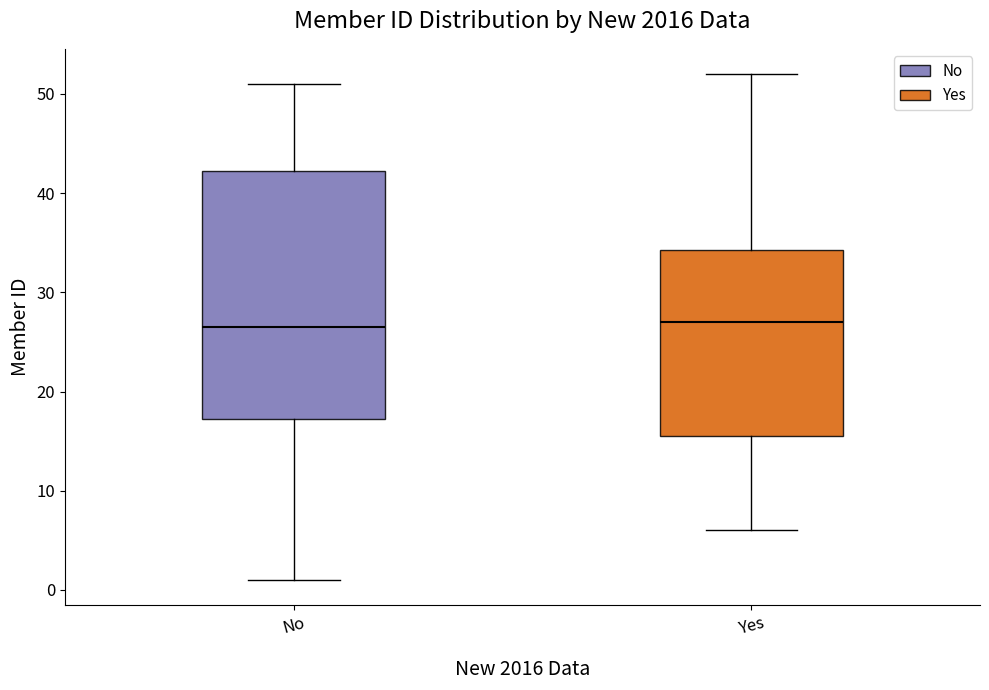

Comparing the boxes themselves (not the whiskers), which one is the tallest?

No